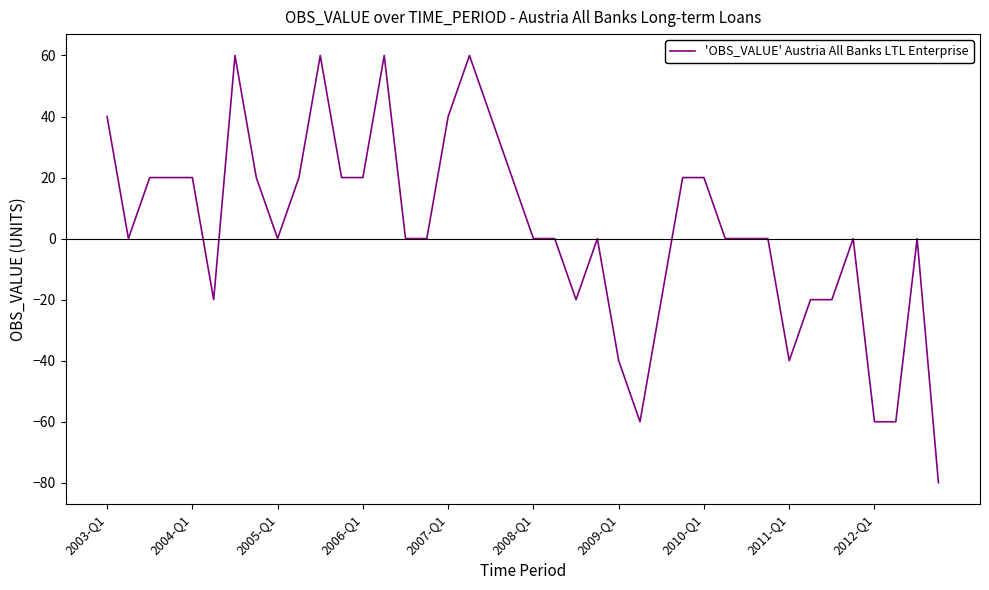

What is the difference between the second highest and minimum values?

140